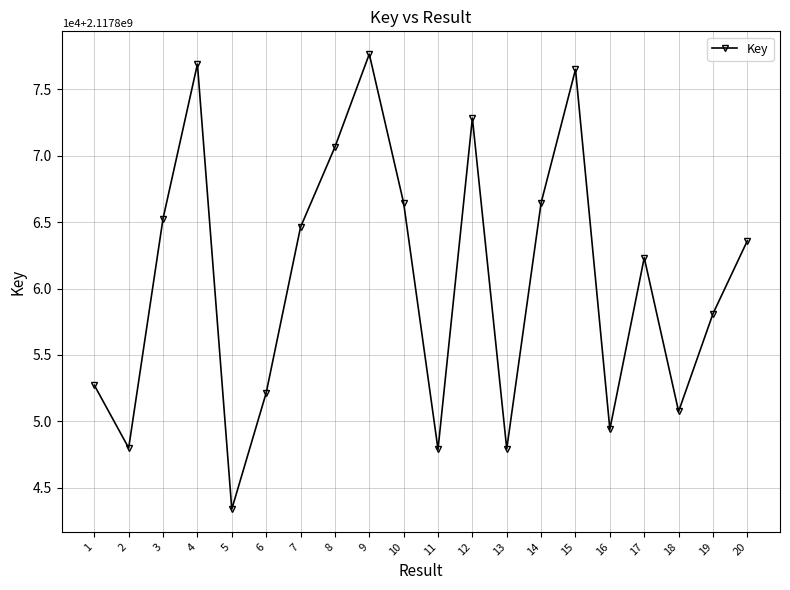

What is the sum of all values?

42357213504